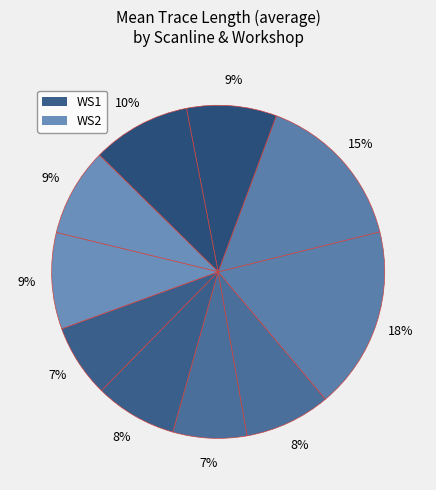

How many slices are in this pie chart?

10